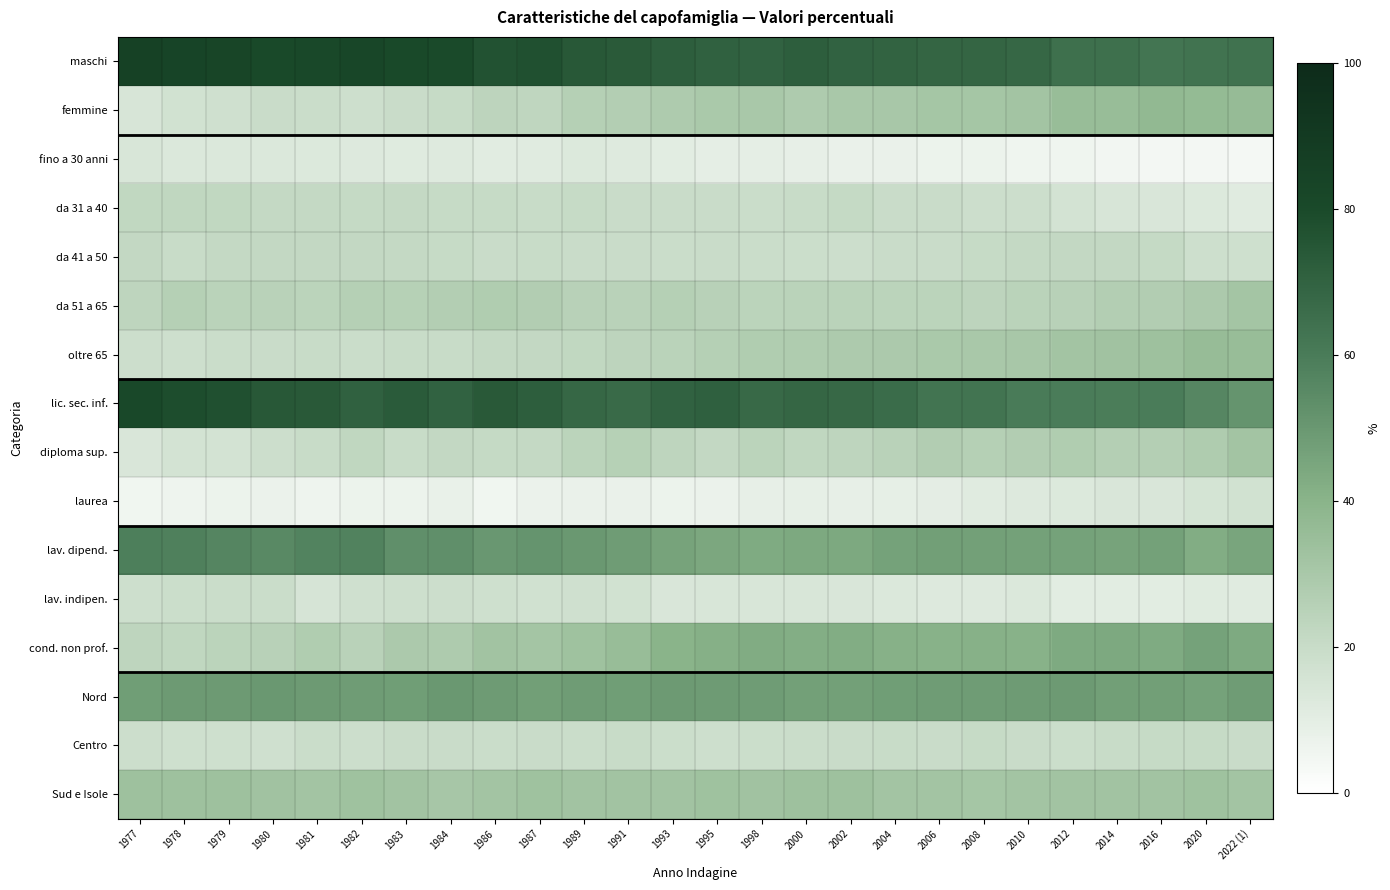

Which series changed the most between 1984 and 1986?

cond. non prof.